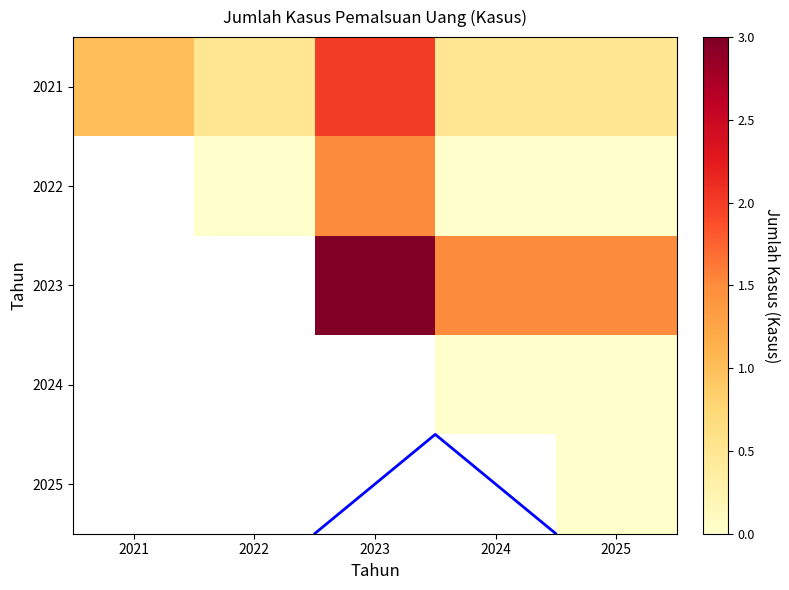

What is the total value across all series at 2025?

2.0